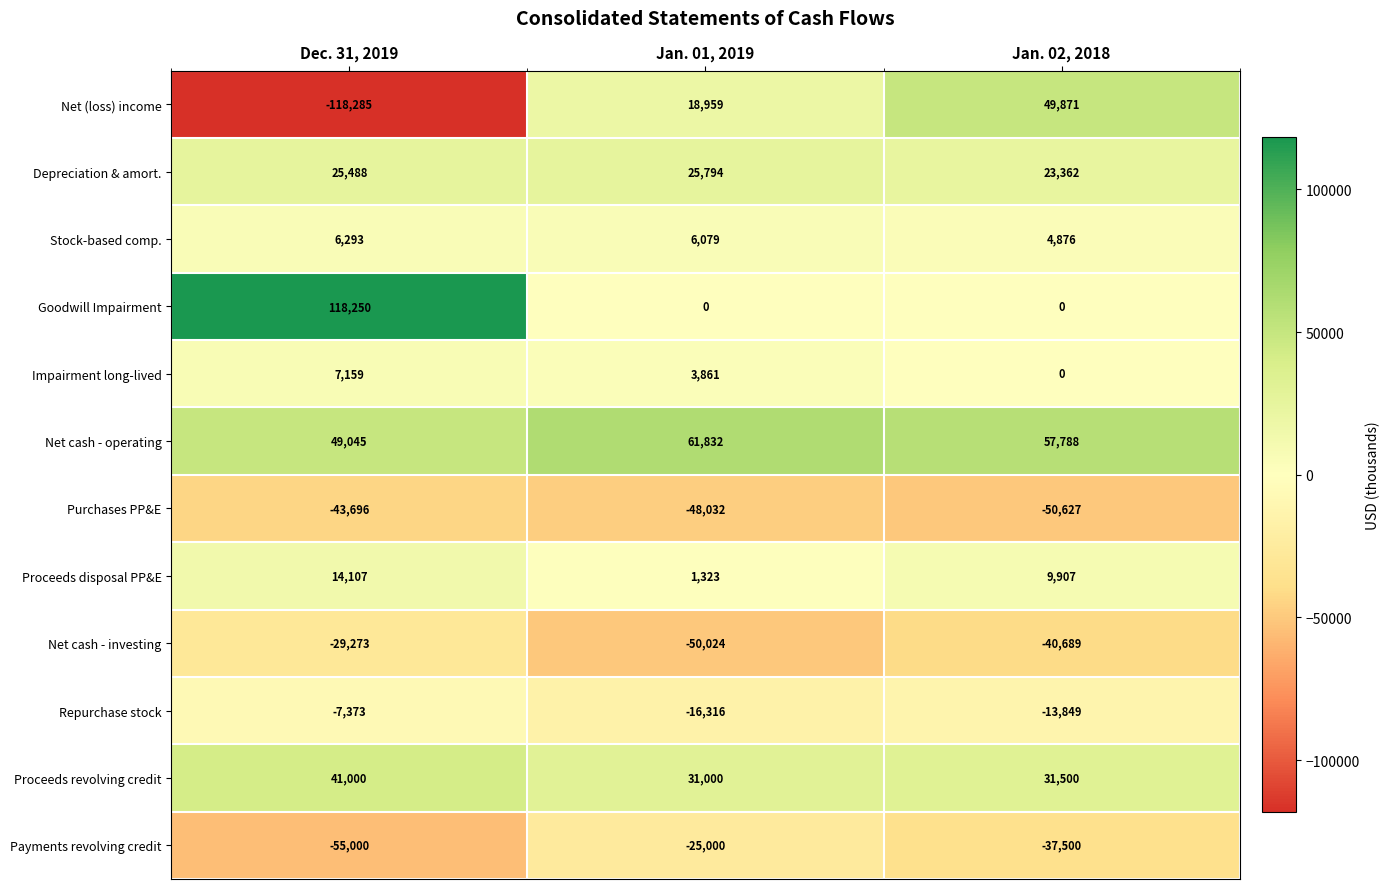

Count the number of categories in the chart.

3